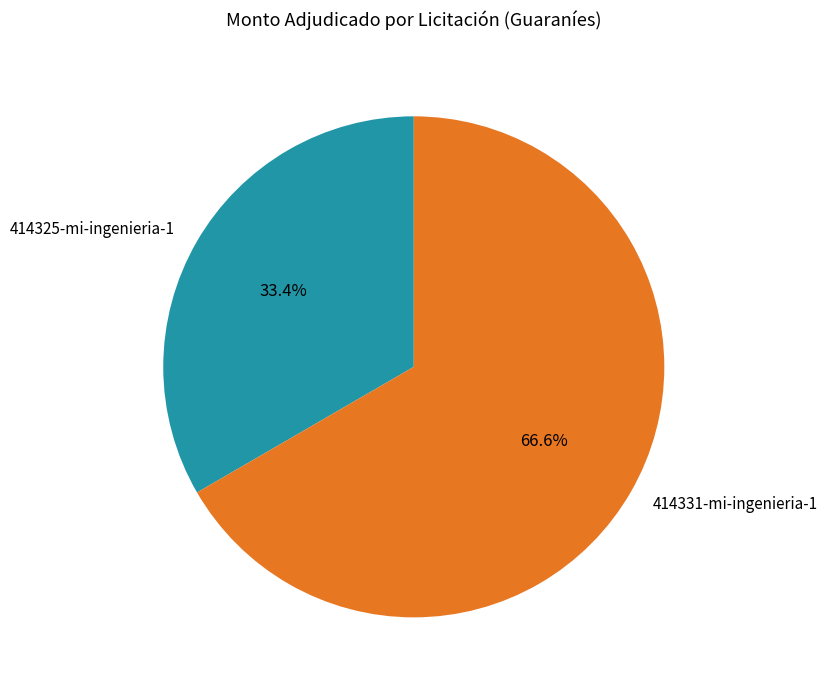

What is the largest slice in the pie chart?

414331-mi-ingenieria-1